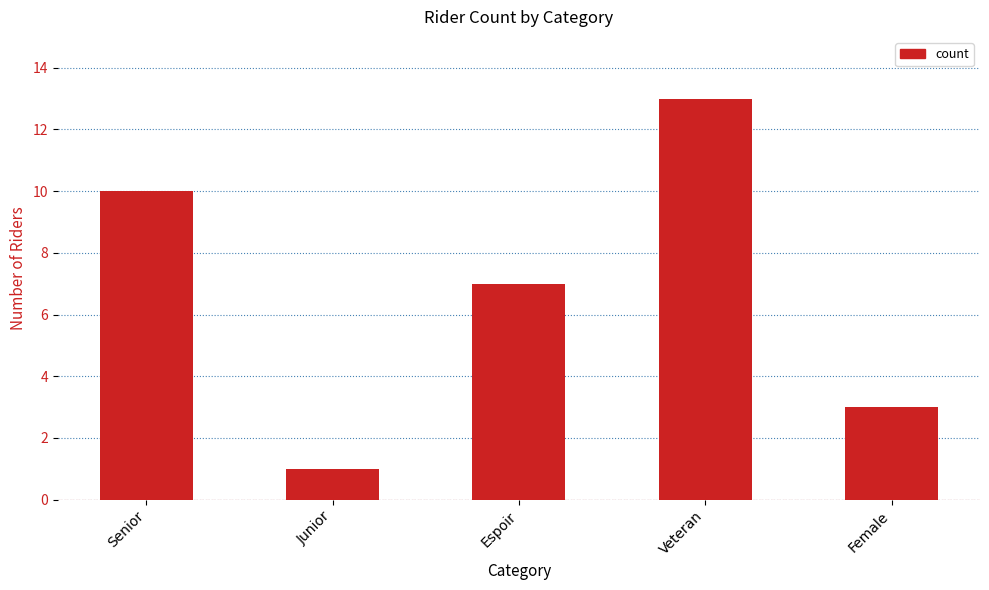

Is it true that the value at Veteran is 20?

False